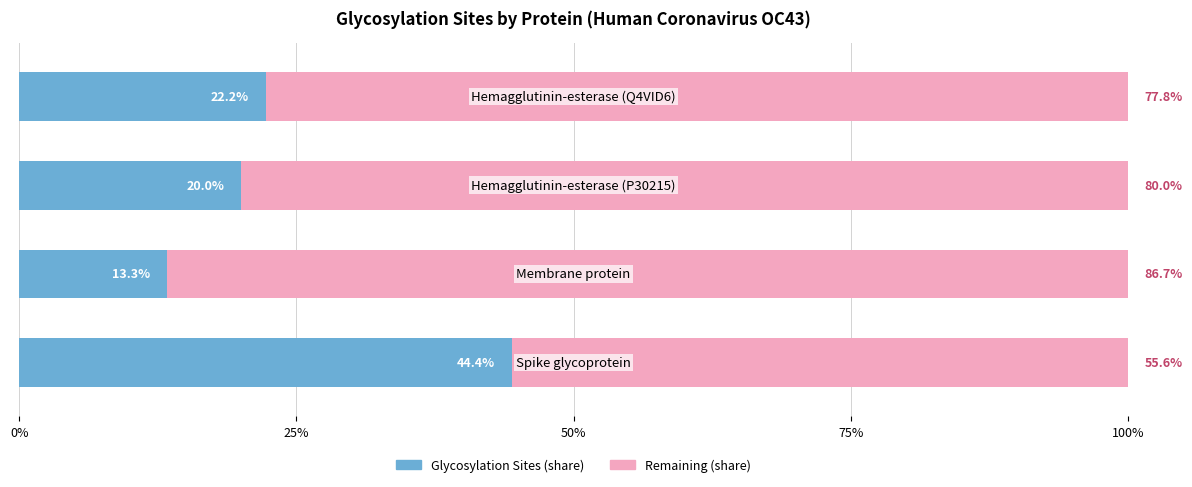

Reading left to right, list all the values displayed in this chart.

Glycosylation Sites (proportion): 22.2	20.0	13.3	44.4
Remaining proportion: 77.8	80.0	86.7	55.6